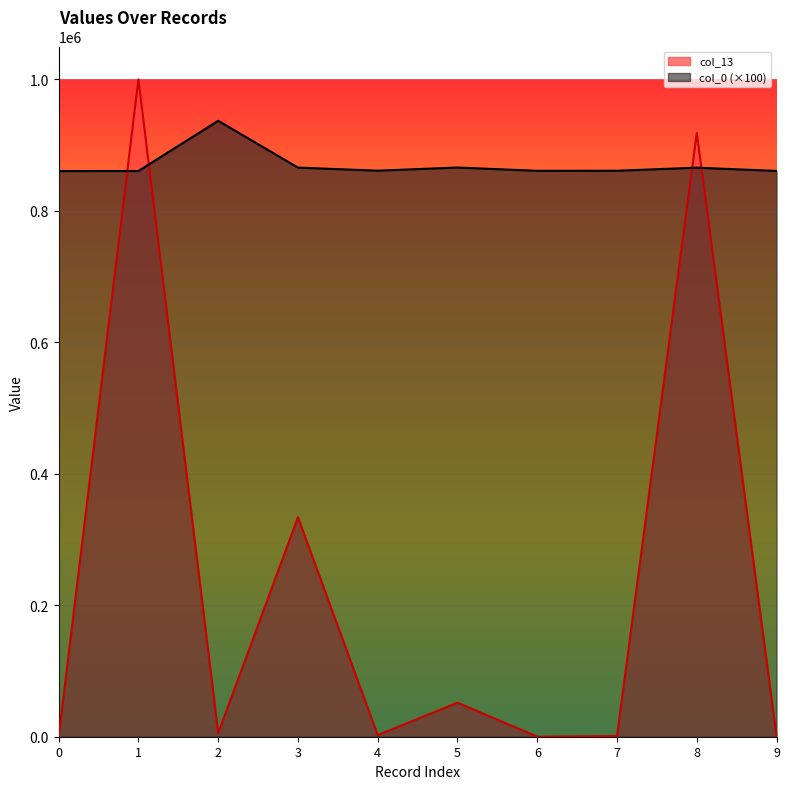

At which category is the sum across all series the highest?

1